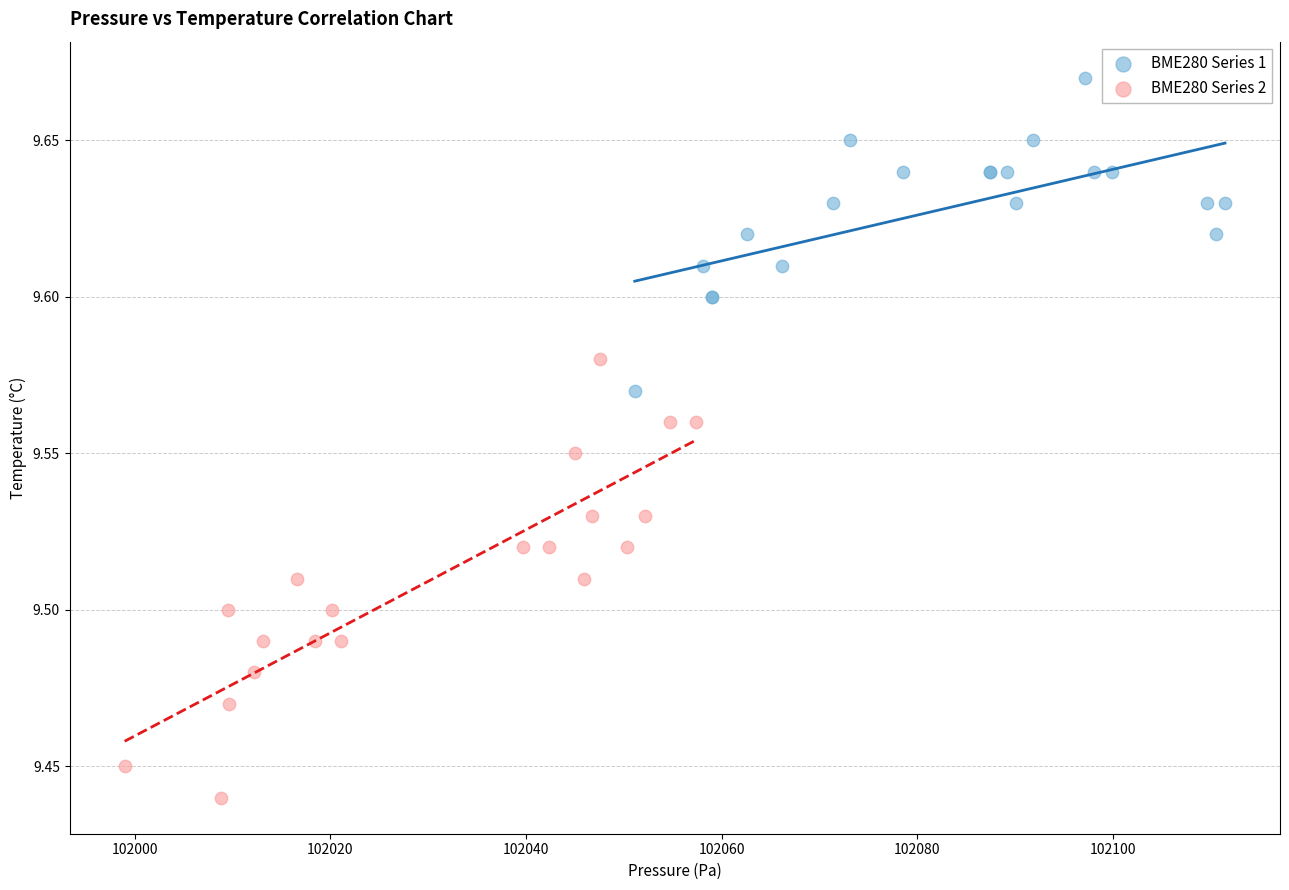

Which series has the largest Y range (max minus min)?

BME280 Series 2